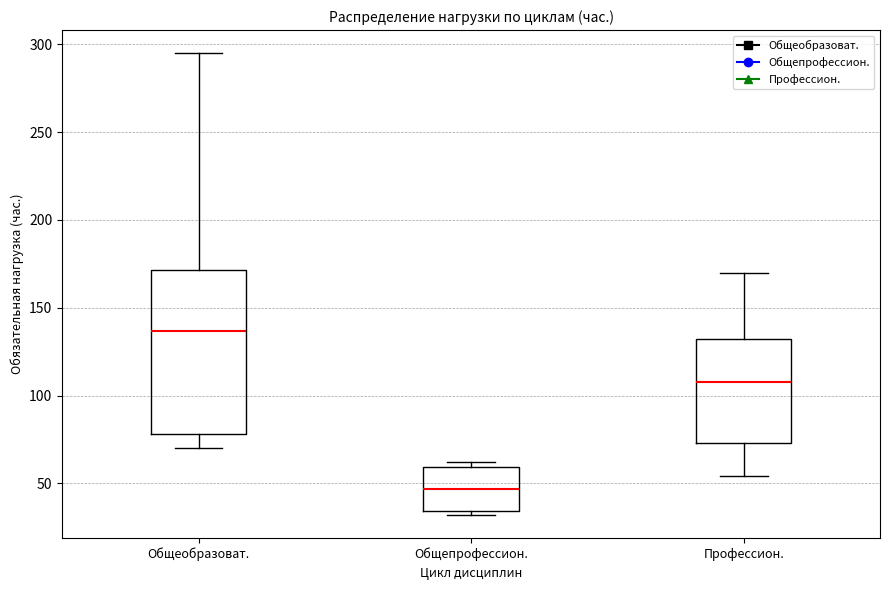

Reading left to right, transcribe this box plot: for each box, give where its median line is, the range the box spans, and where its two whiskers end, as read against the y-axis. The values are not printed on the chart, so give them approximately, as read against the axis.

Общеобразоват.: median 135, box 80 to 170, whiskers 70 to 295
Общепрофессион.: median 45, box 35 to 60, whiskers 30 to 60 (just above the box's upper edge)
Профессион.: median 110, box 75 to 130, whiskers 55 to 170